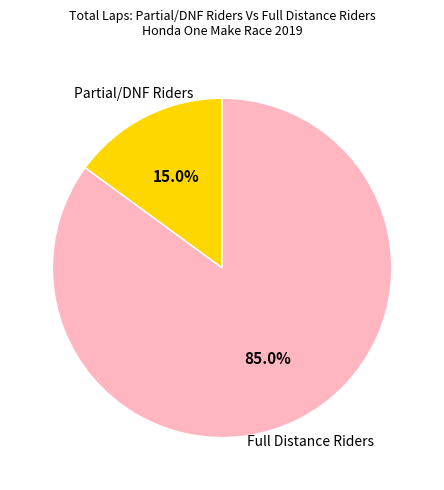

Does any single category account for the majority?

Yes